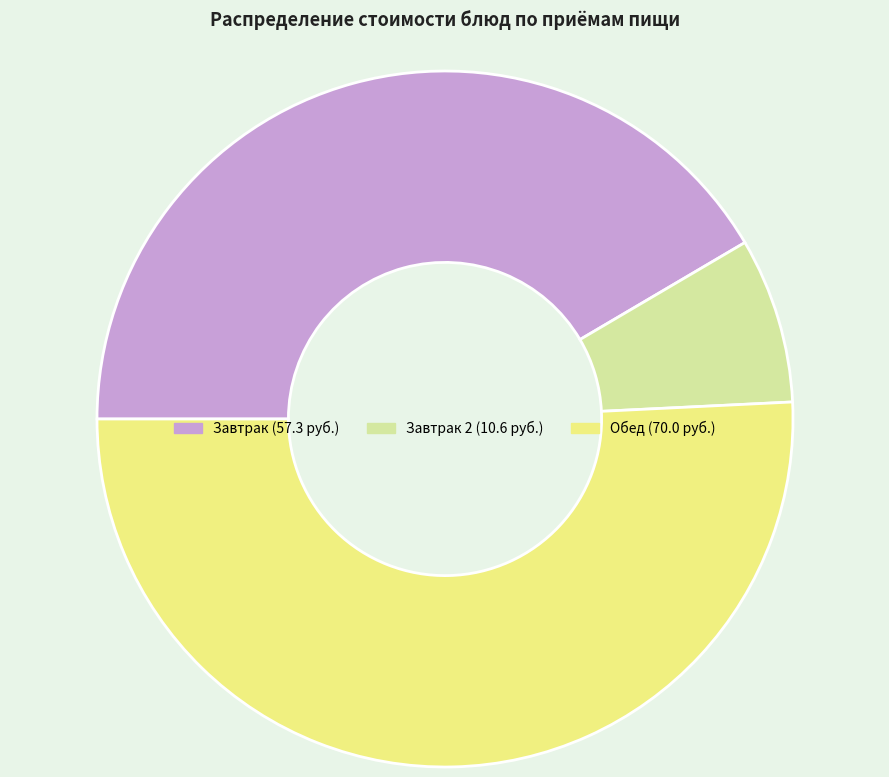

Is there any slice that represents more than half of the pie?

Yes